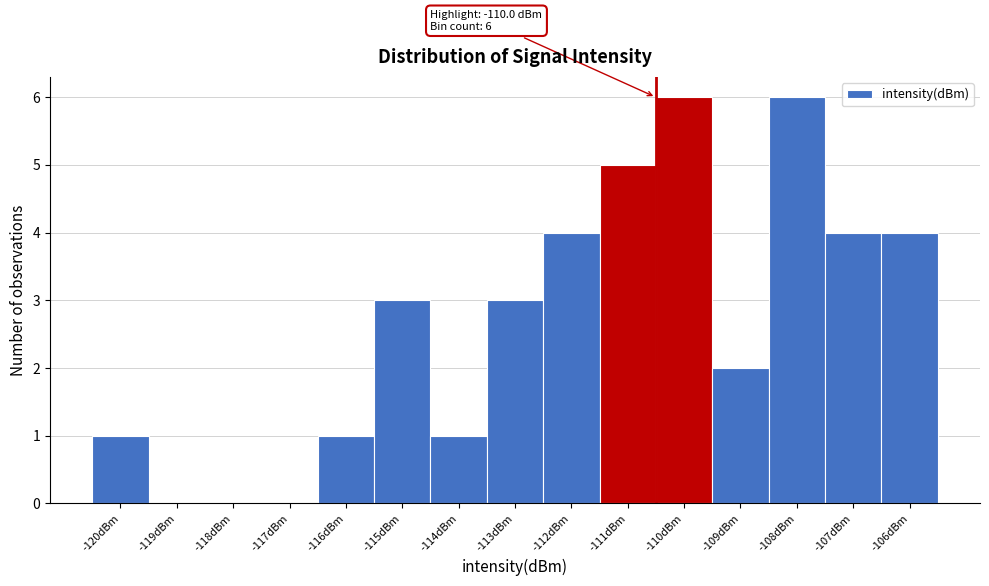

Reading left to right, extract all data points from this chart.

-120dBm=1	-119dBm=0	-118dBm=0	-117dBm=0	-116dBm=1	-115dBm=3	-114dBm=1	-113dBm=3	-112dBm=4	-111dBm=5	-110dBm=6	-109dBm=2	-108dBm=6	-107dBm=4	-106dBm=4